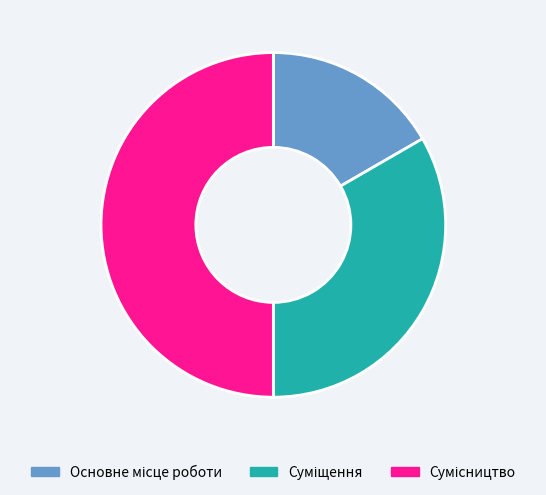

What is the change in value from Основне місце роботи to Суміщення?

+1